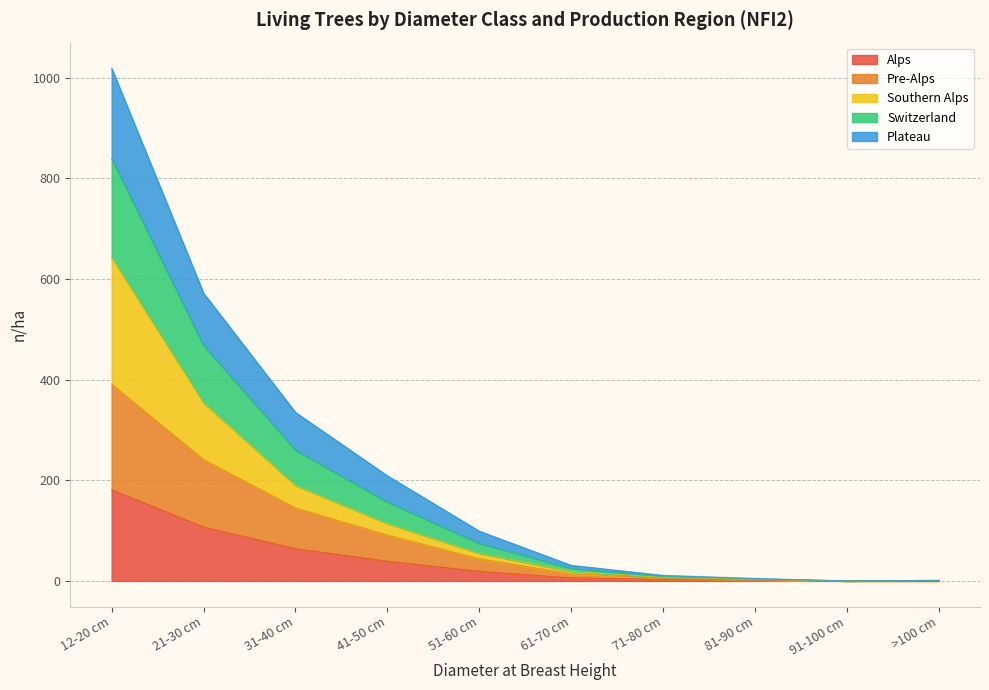

What are all the series names shown in the legend?

Alps, Pre-Alps, Southern Alps, Switzerland, Plateau